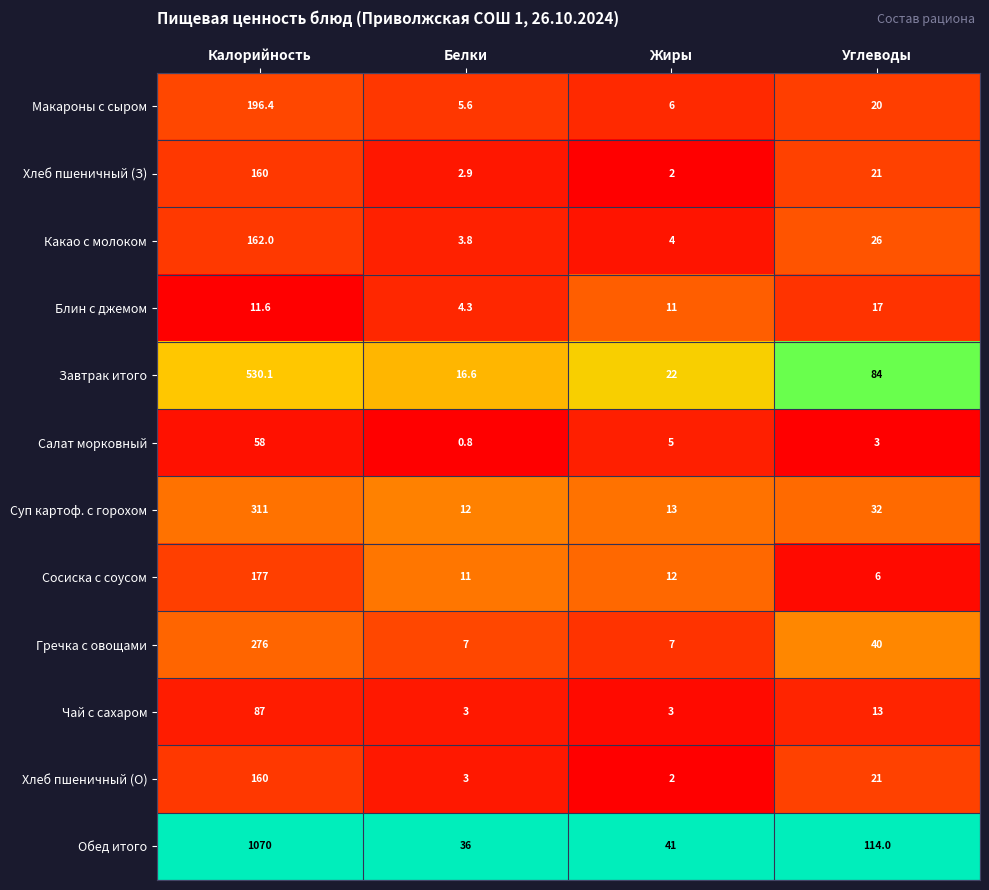

True or false: Чай с сахаром has a value of 3.6 at Углеводы.

False